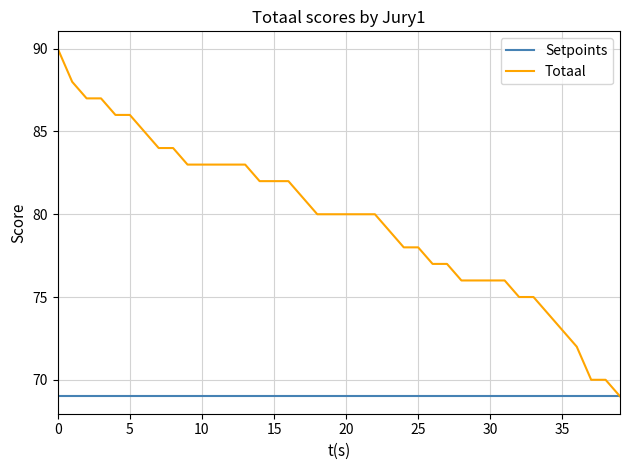

What are all the series names shown in the legend?

Setpoints, Totaal